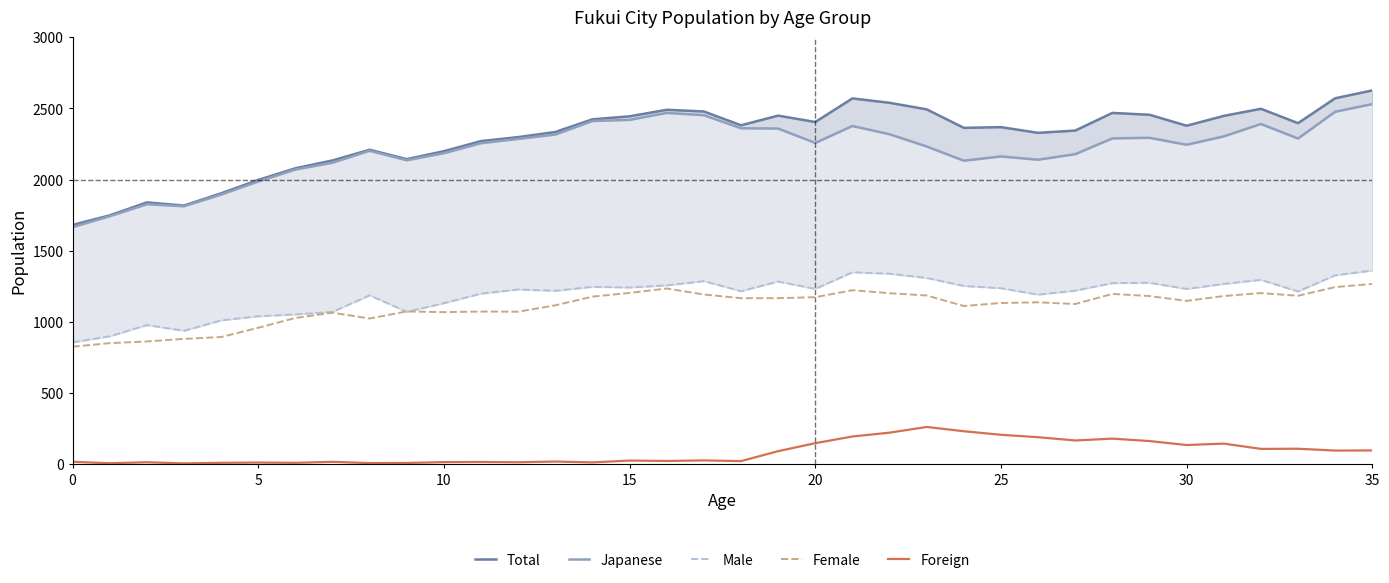

True or false: Female and Foreign intersect in this chart.

False